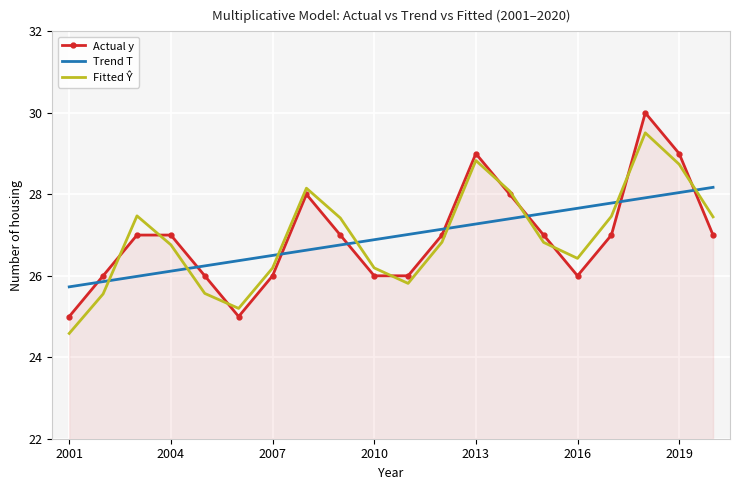

Which series has the widest spread of values?

Actual y